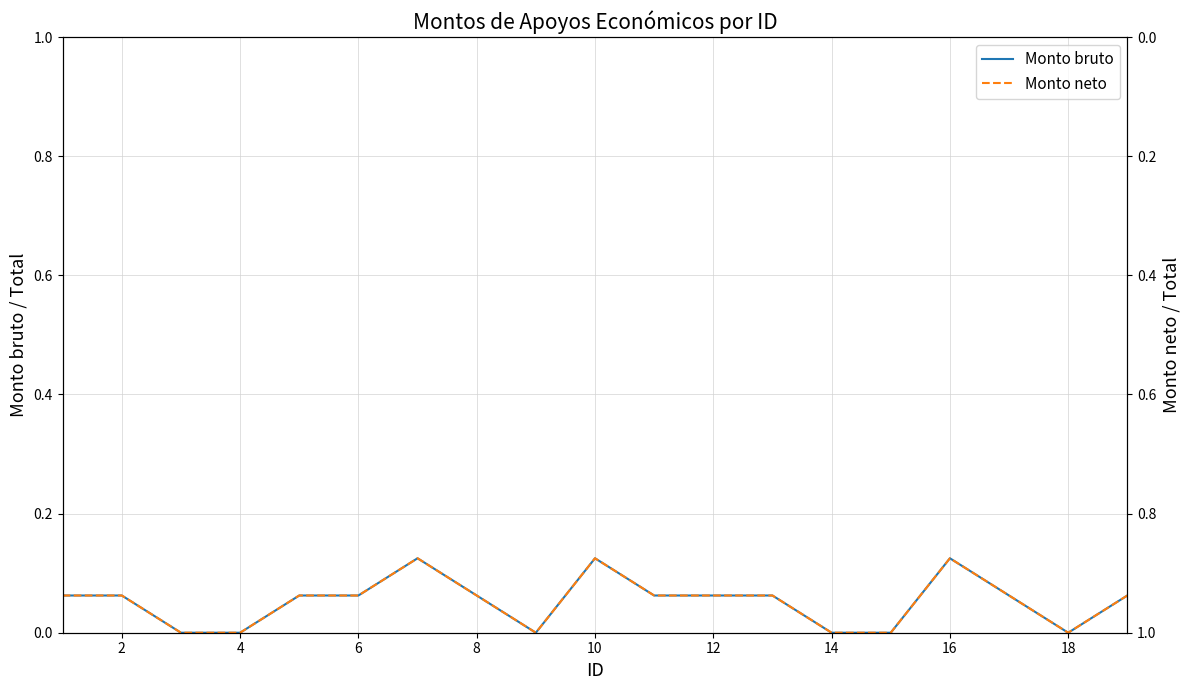

The value of Monto bruto at 4 is -0.0. True or false?

False